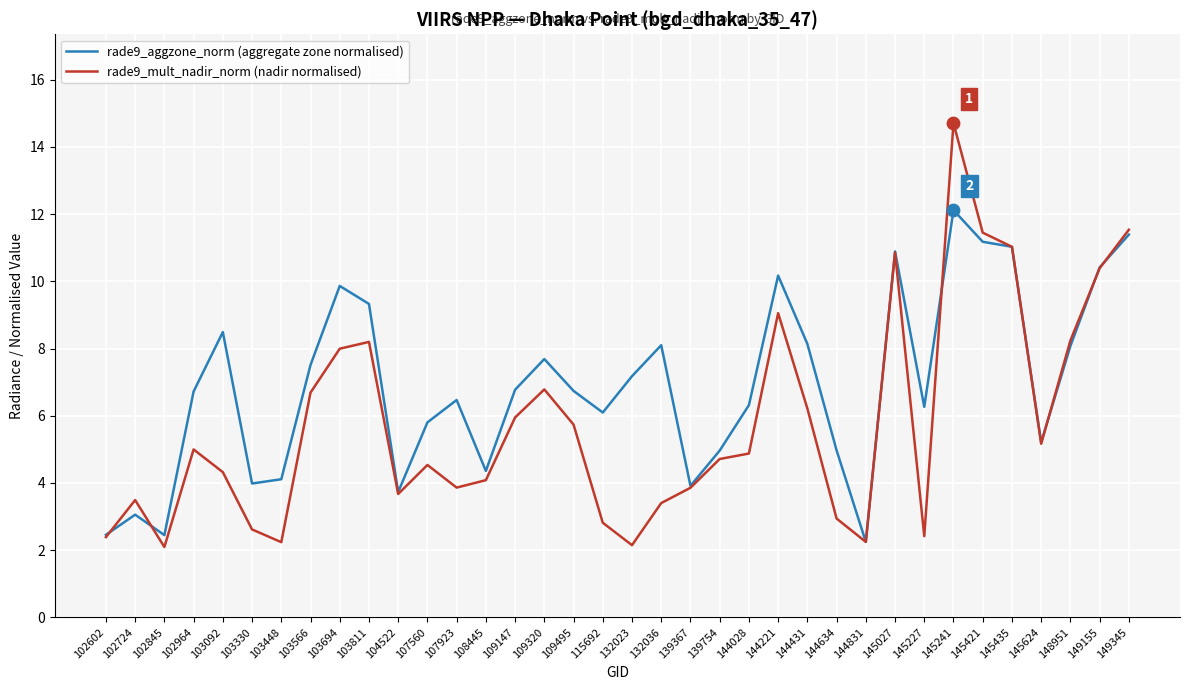

At which category is the sum across all series the highest?

145241